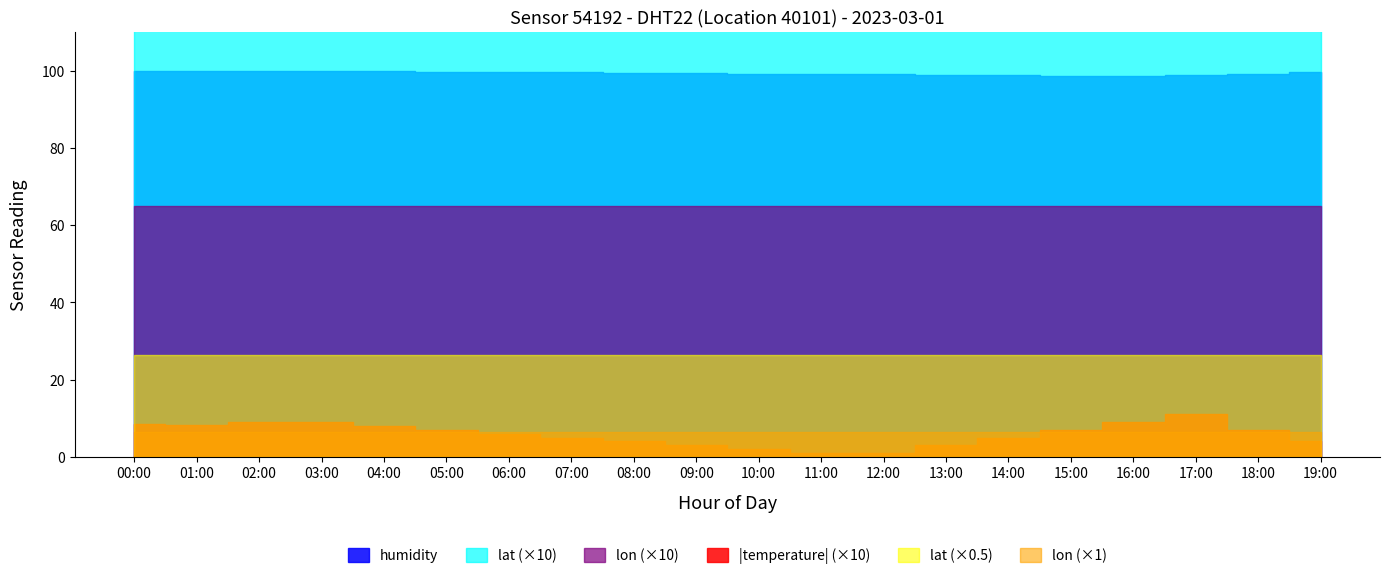

True or false: lat and temperature cross at least once.

False